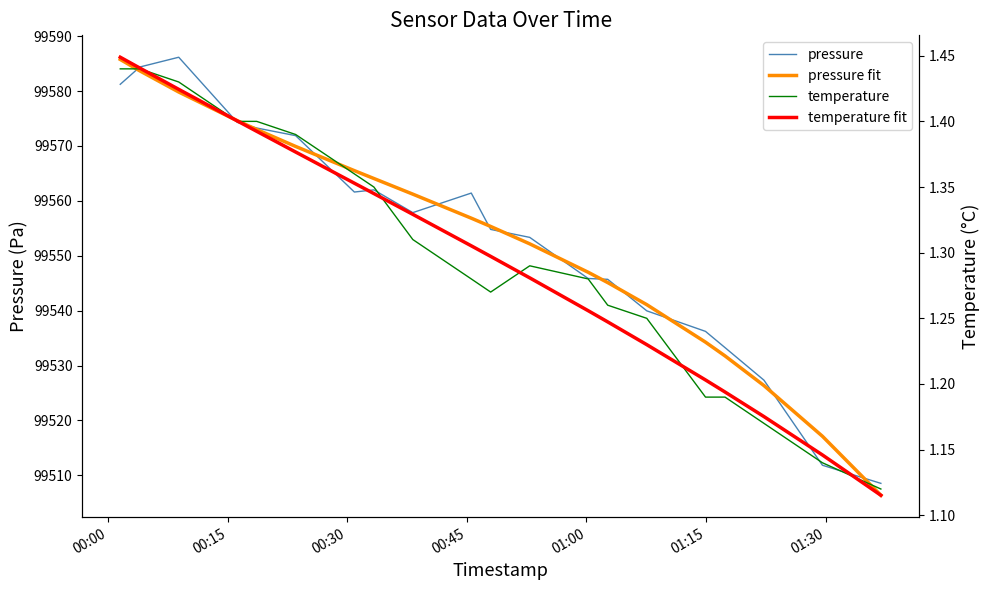

Reading left to right, list all the values displayed in this chart.

pressure: 99581.2	99584.4	99586.2	99574.3	99573.3	99571.9	99561.6	99562.0	99557.9	99561.4	99554.8	99553.4	99545.9	99545.7	99540.0	99536.2	99533.3	99527.3	99511.9	99508.6
pressure fit: 99585.8	99583.7	99579.8	99574.6	99573.0	99569.9	99565.5	99564.1	99561.2	99556.8	99555.3	99552.2	99547.0	99545.1	99541.1	99534.3	99531.8	99526.4	99517.1	99506.4
temperature: 1.4	1.4	1.4	1.4	1.4	1.4	1.4	1.4	1.3	1.3	1.3	1.3	1.3	1.3	1.2	1.2	1.2	1.2	1.1	1.1
temperature fit: 1.4	1.4	1.4	1.4	1.4	1.4	1.4	1.3	1.3	1.3	1.3	1.3	1.3	1.2	1.2	1.2	1.2	1.2	1.1	1.1